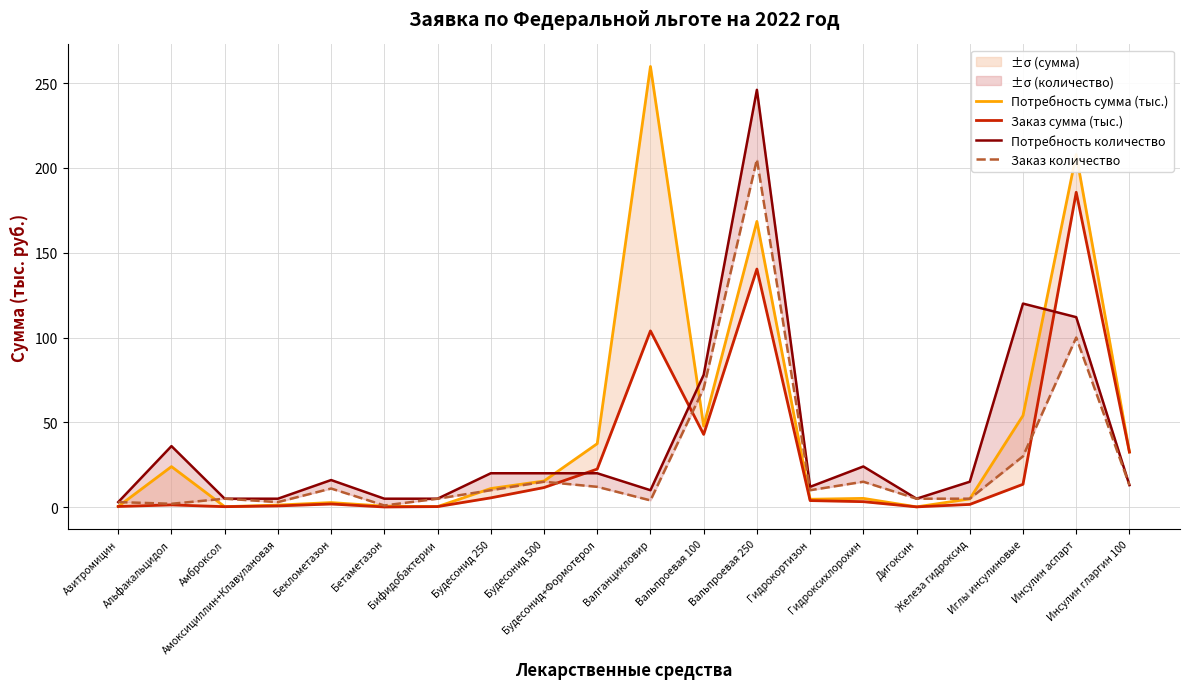

At which label does Потребность количество first exceed 16?

Альфакальцидол